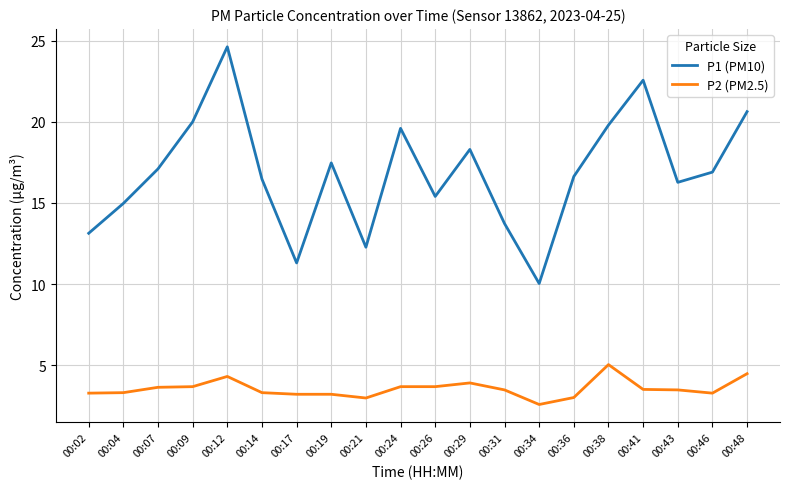

What are all the series names shown in the legend?

P1 (PM10), P2 (PM2.5)